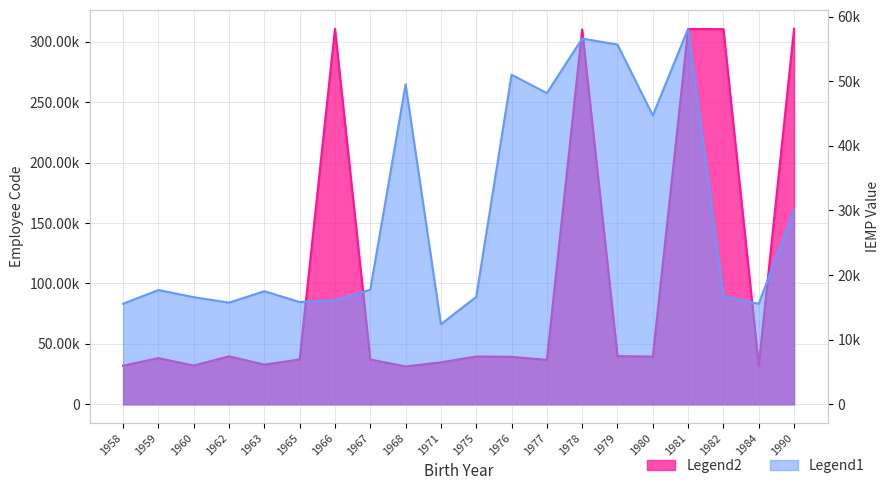

What is the greatest value displayed?

310872